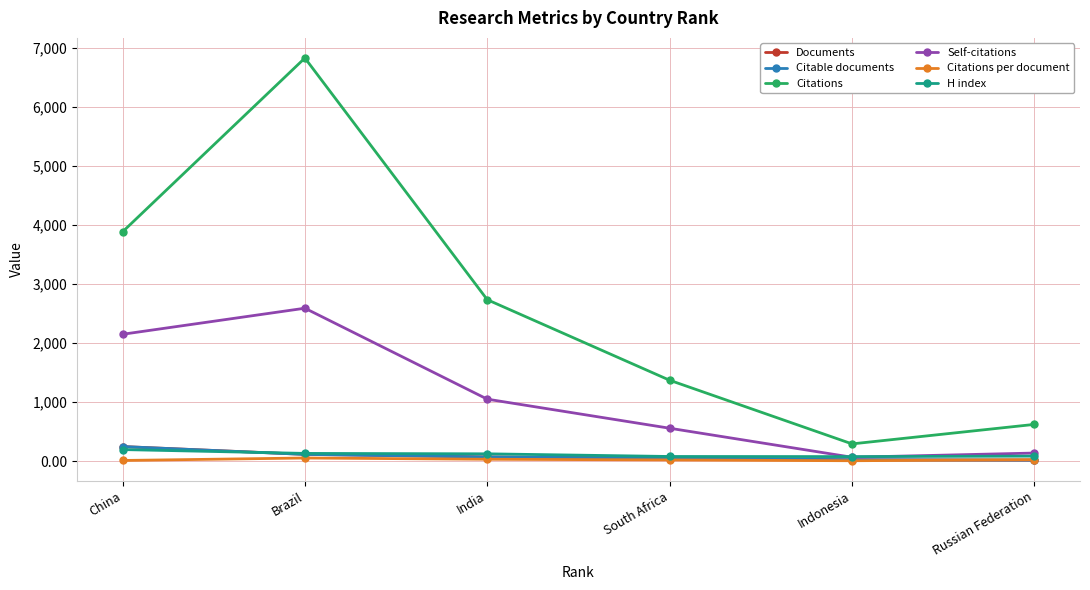

Which series changed the most between China and Brazil?

Citations